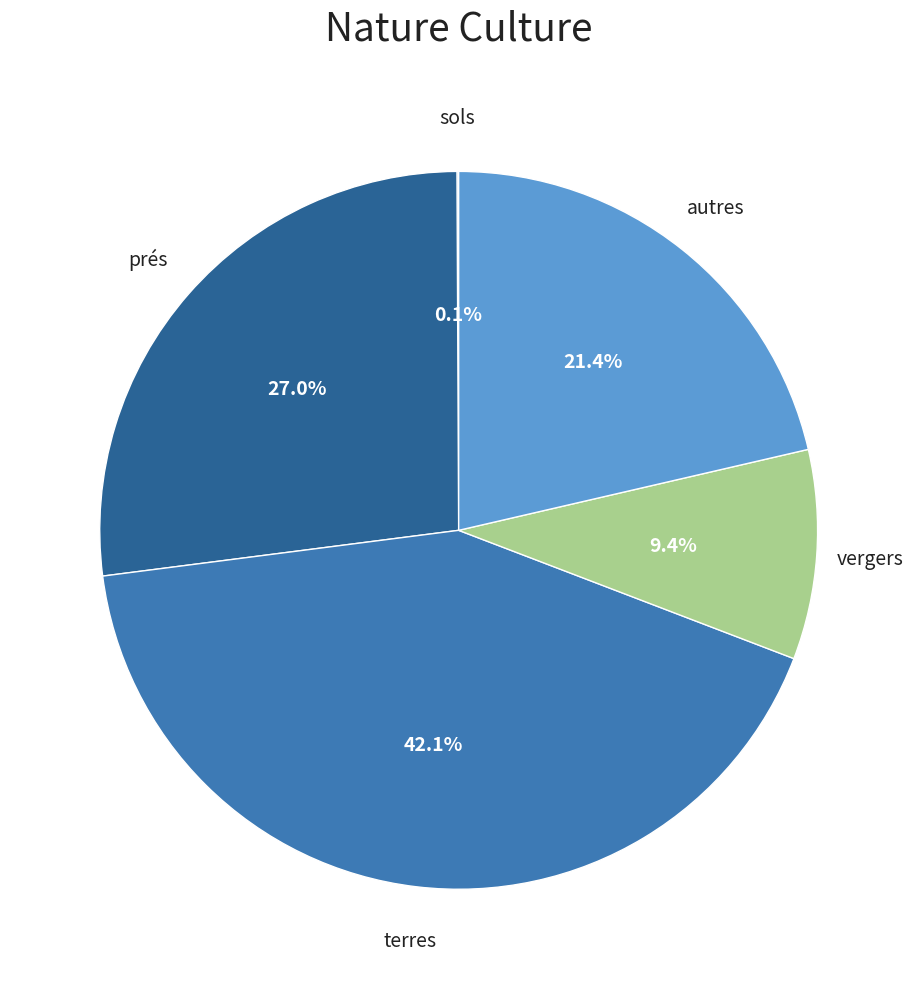

Is there any slice that represents more than half of the pie?

No